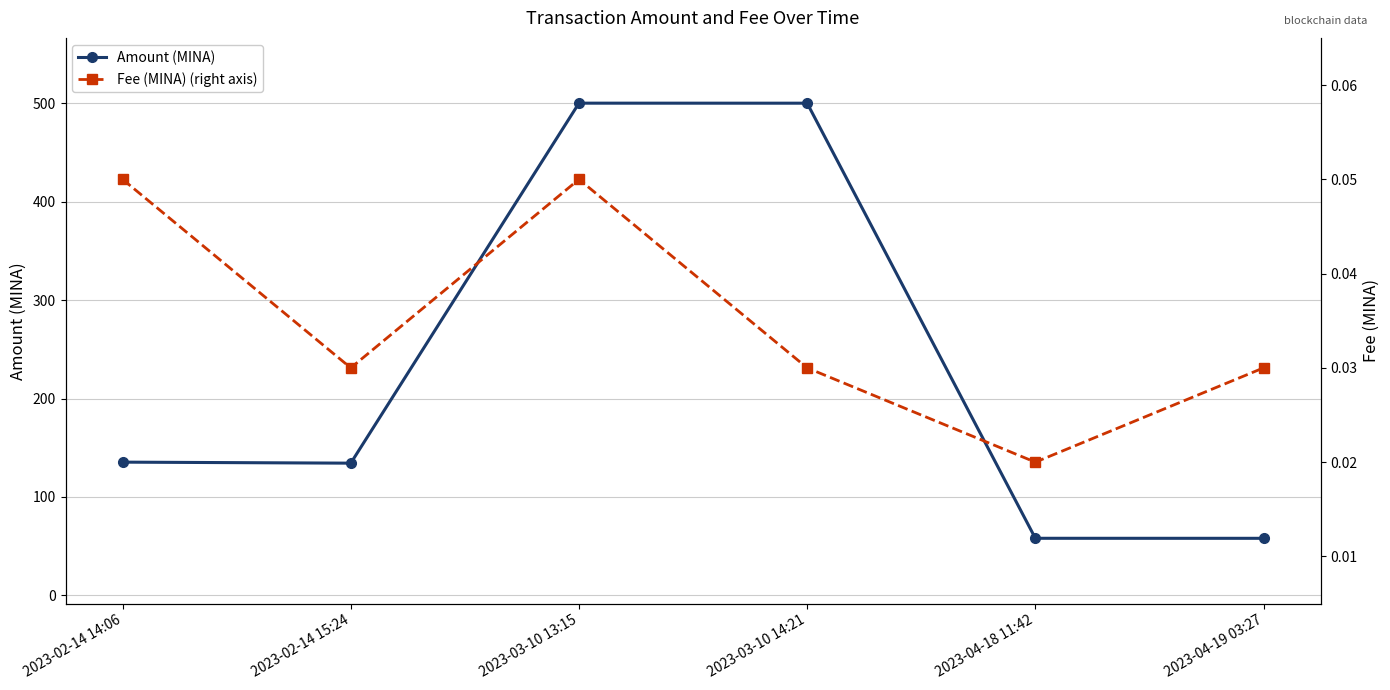

Reading left to right, extract all data points from this chart.

Amount (MINA): 135.4	134.4	499.9	499.9	58.1	58.0
Fee (MINA) (right axis): 0.1	0.0	0.1	0.0	0.0	0.0